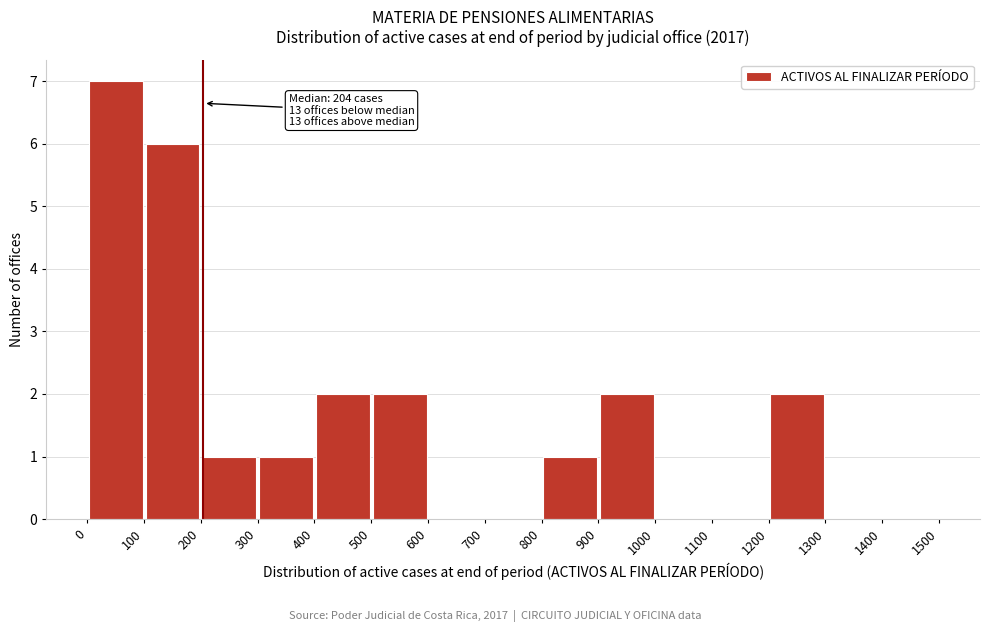

Over which range of the x-axis is the bar tallest?

0 to 100